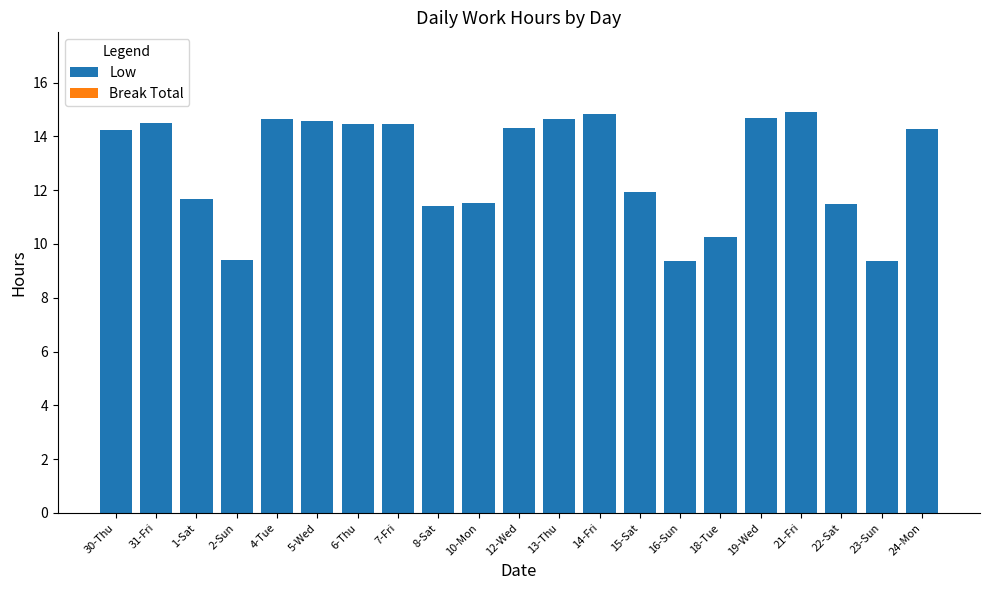

The value at 4-Tue is 14.6. True or false?

True